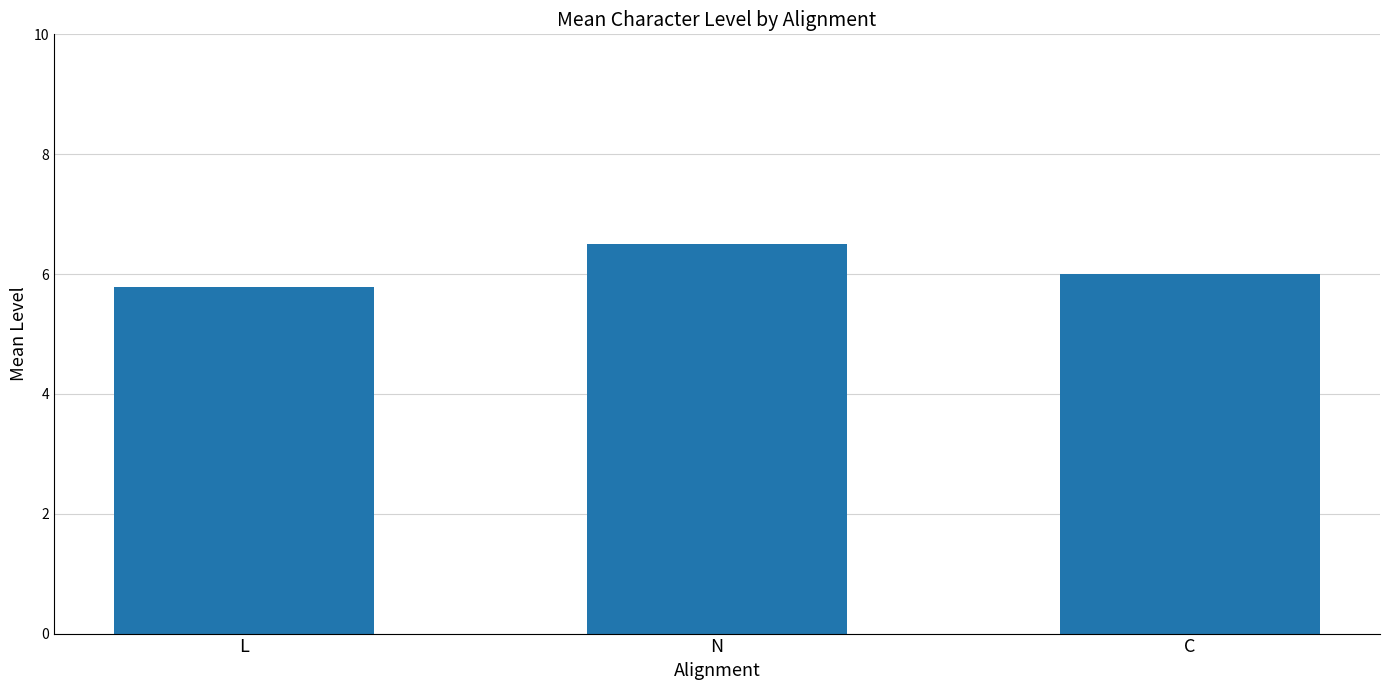

What is the label of the 1st bar from the left?

L